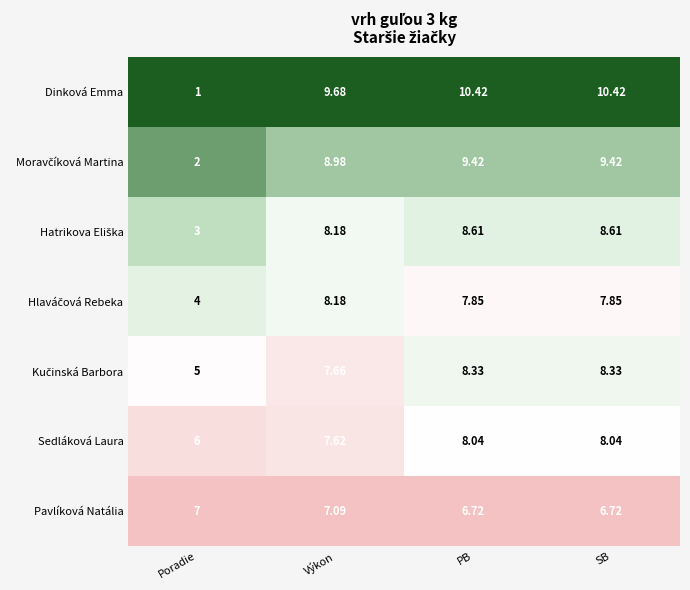

Which series has the largest range (max minus min)?

Dinková Emma